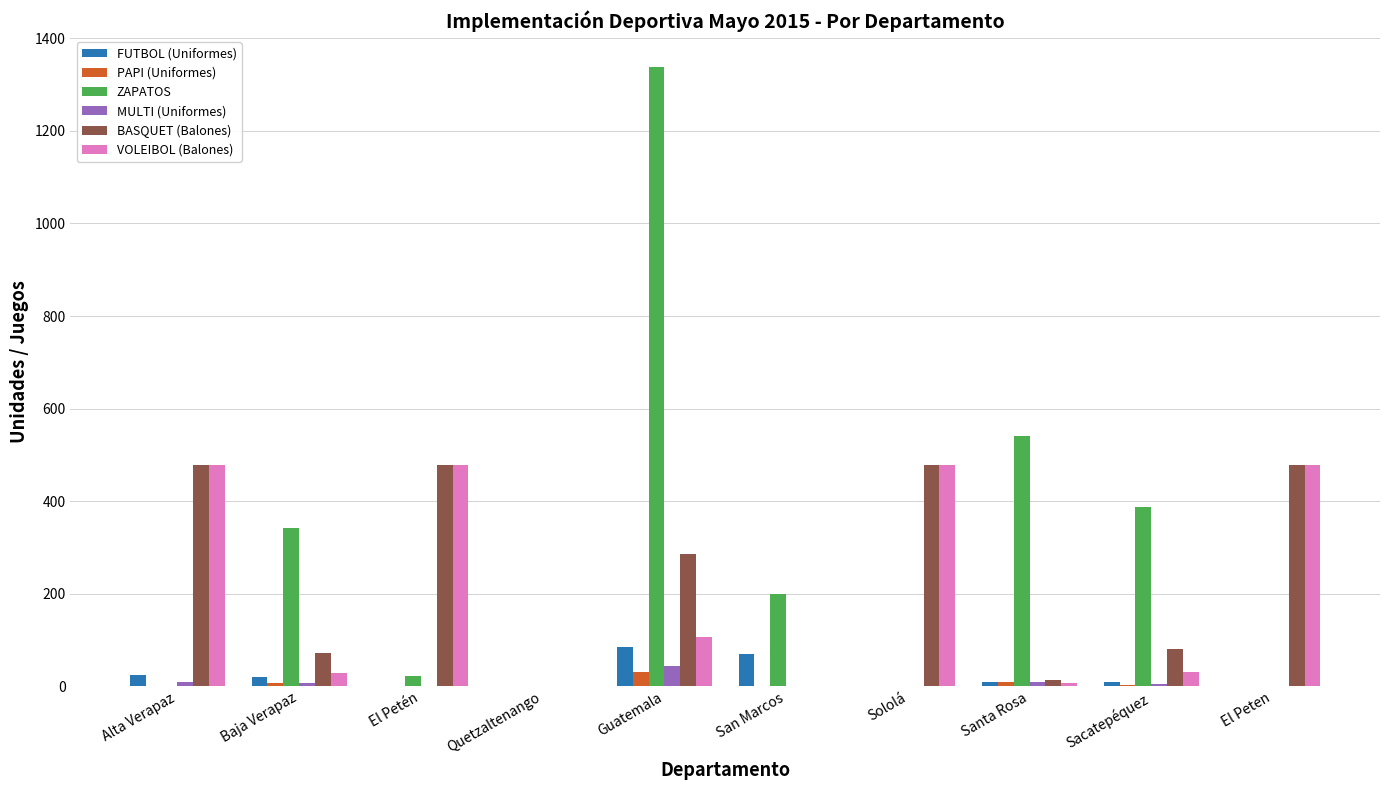

The value of BASQUET (Balones) at Quetzaltenango is 153. True or false?

False